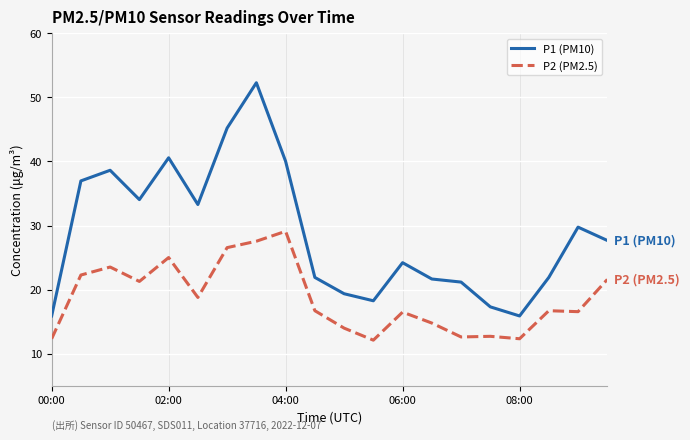

Which series has the largest total across all categories?

P1 (PM10)